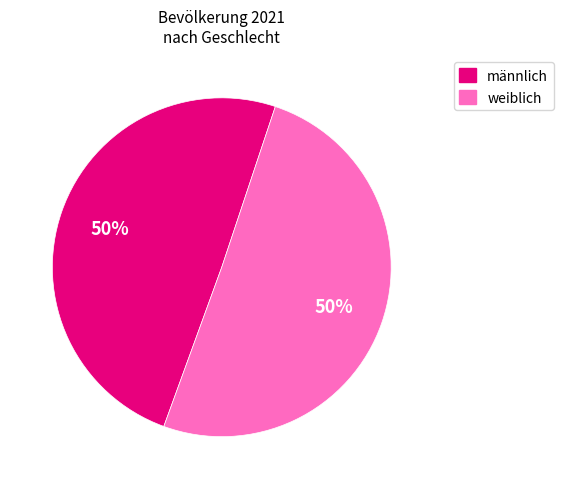

What is the ratio of the value at männlich to the value at weiblich?

1.0